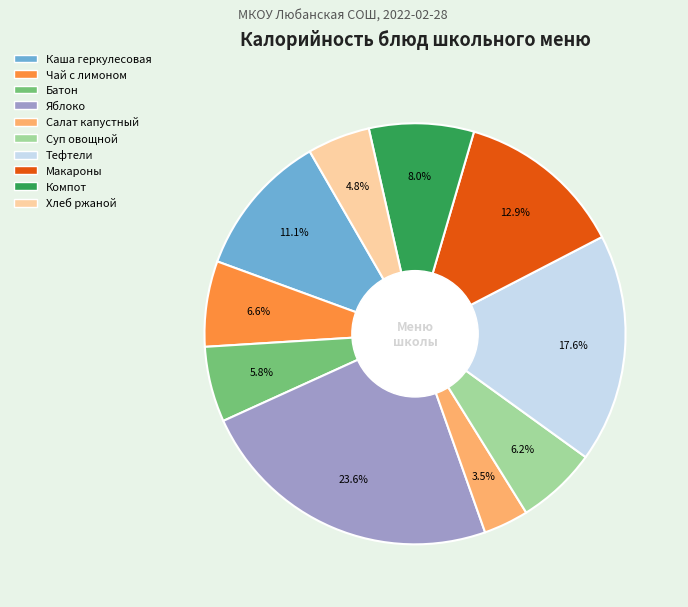

Is there a majority slice in this chart?

No